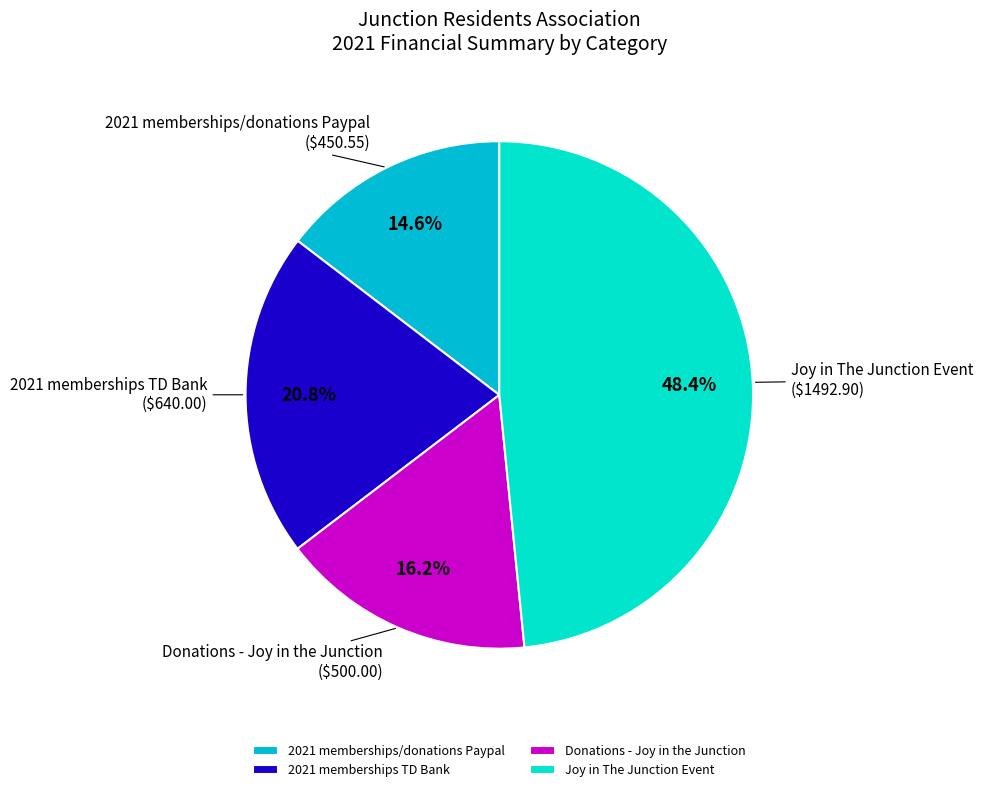

To the nearest percent, what is the difference between the Joy in The Junction Event and 2021 memberships/donations Paypal slice percentages?

34%